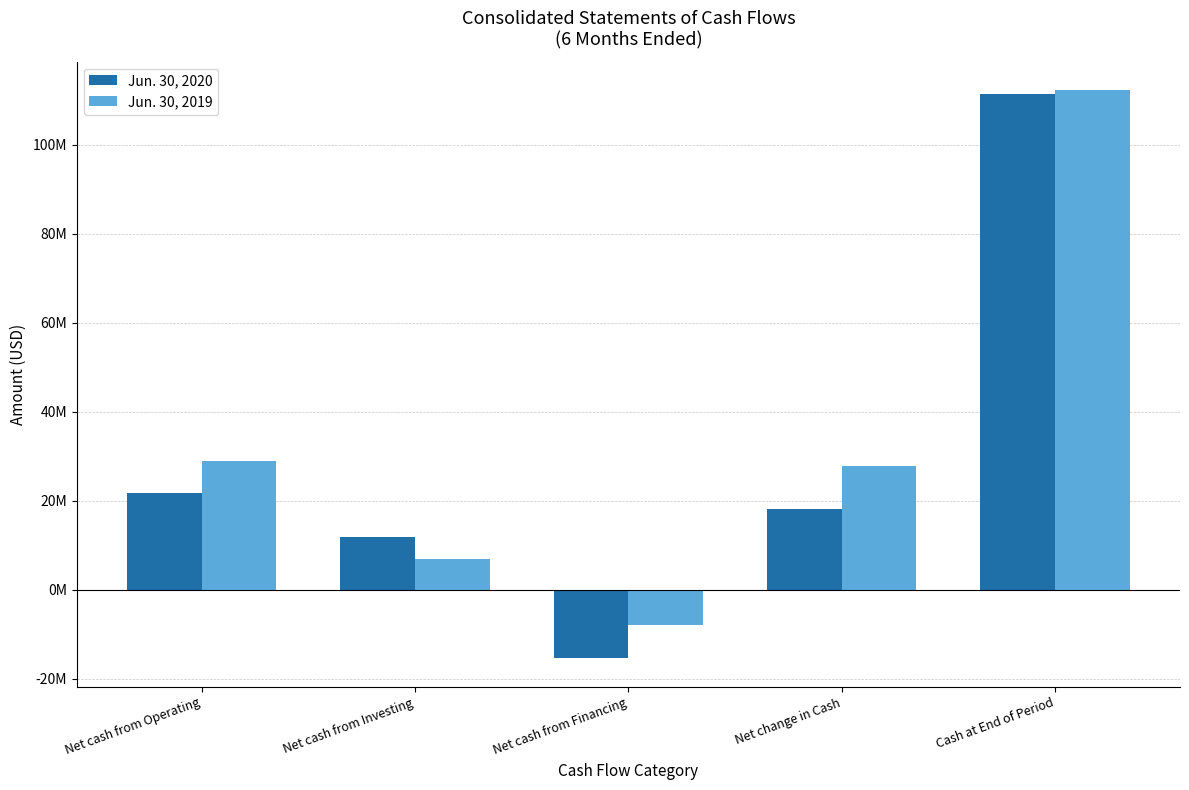

Which series changed the most between Net cash from Operating and Net change in Cash?

Jun. 30, 2020